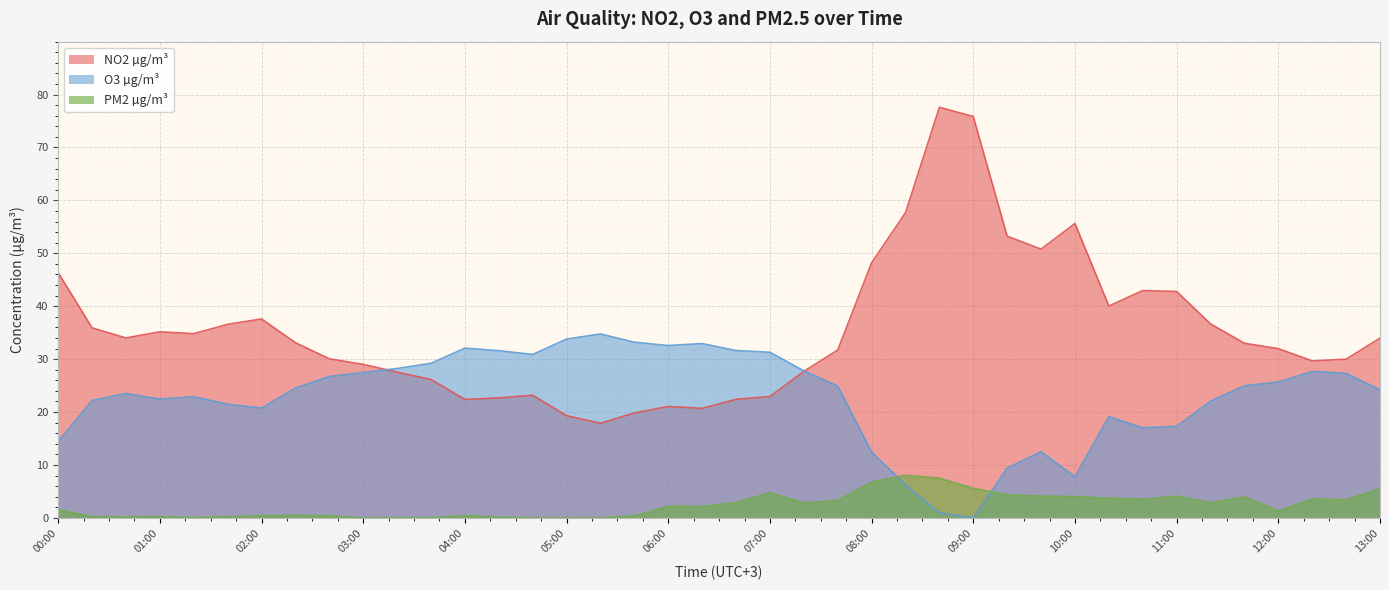

What position from the right is 01:40?

35